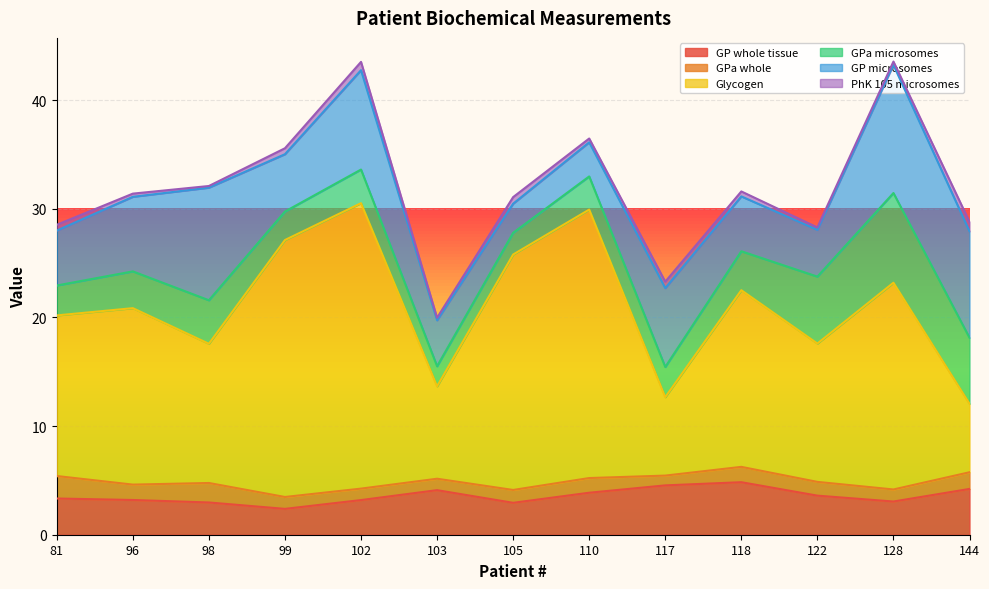

True or false: GPa whole and GP whole tissue intersect in this chart.

False